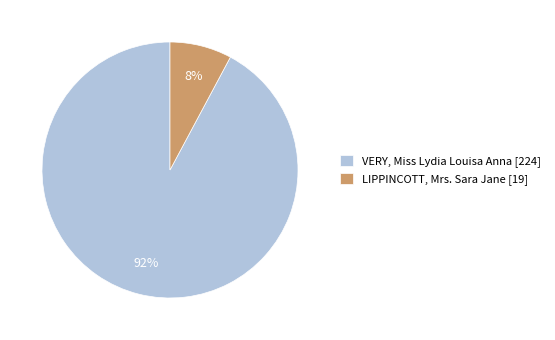

Is it true that LIPPINCOTT, Mrs. Sara Jane is 14% of the pie?

False